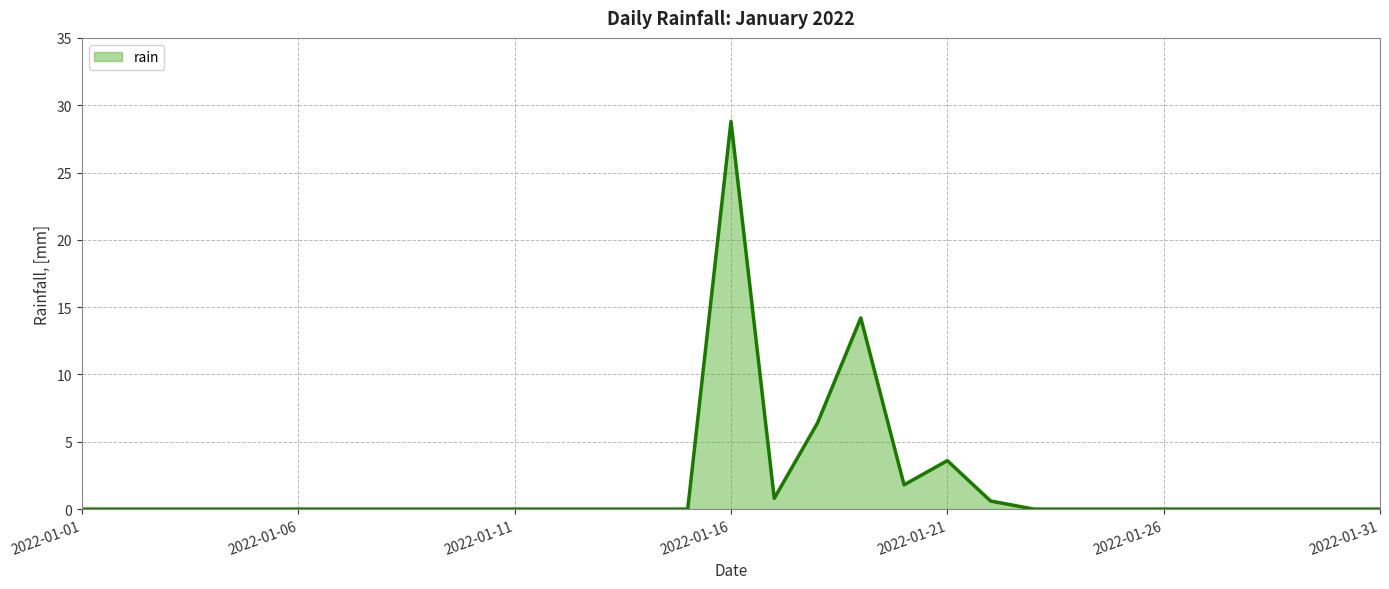

What is the difference between the maximum and minimum values?

28.8